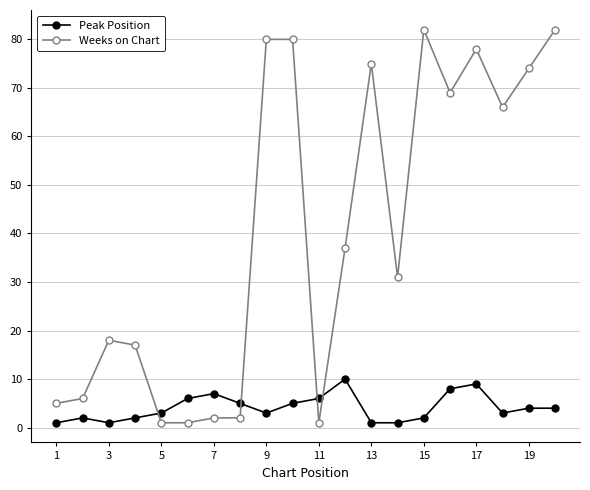

Count the number of data series in this chart.

2